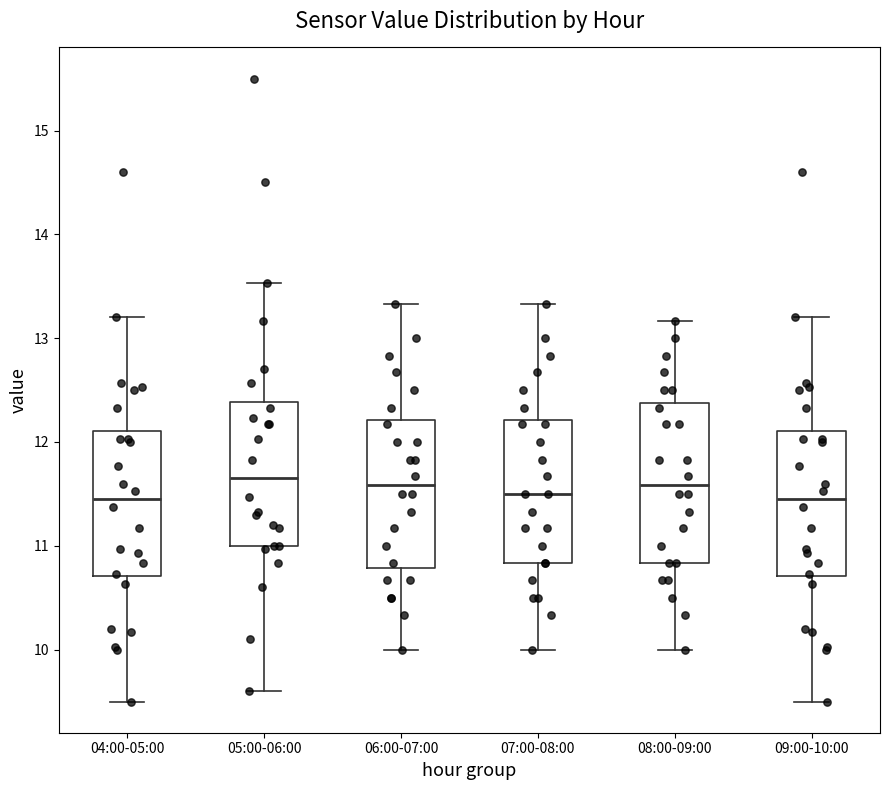

Where does the lower whisker of the box for 06:00-07:00 end on the y-axis? The values are not printed on the chart, so give them approximately, as read against the axis.

10.0